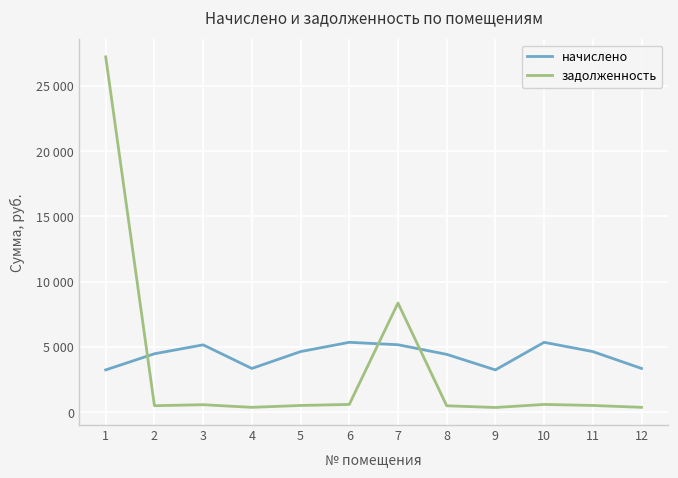

After their last crossing, which series has the higher values: начислено or задолженность?

начислено